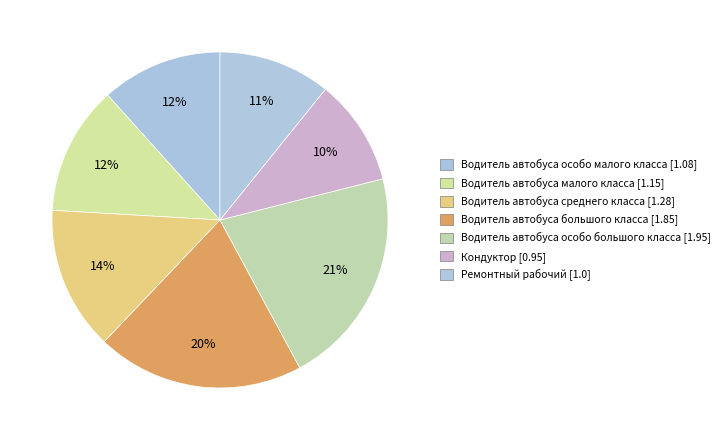

Does Ремонтный рабочий account for over 50% of the chart?

No